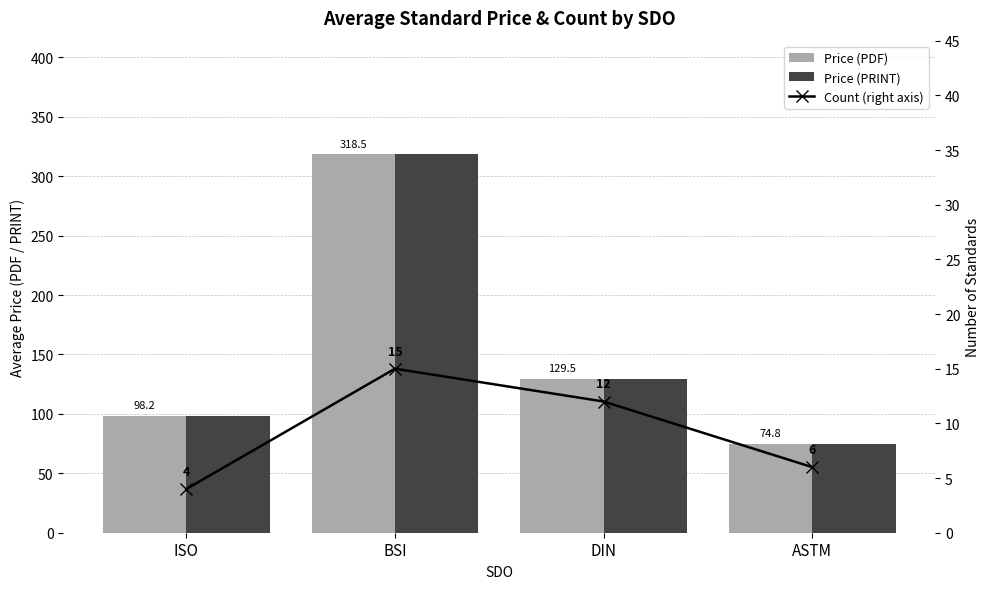

At which category is the sum across all series the highest?

BSI